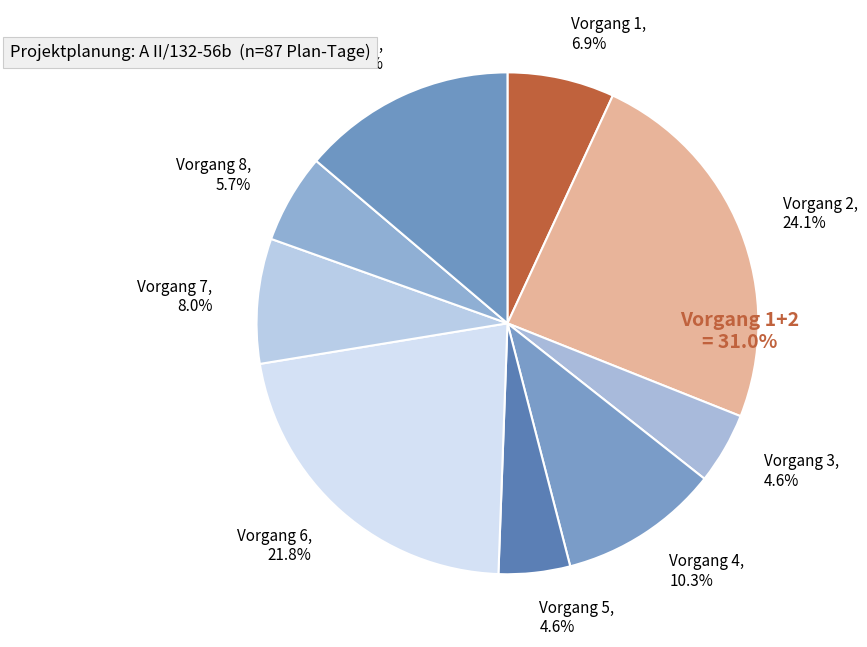

Approximately how many times larger is the value at Vorgang 2 compared to Vorgang 1?

3.5